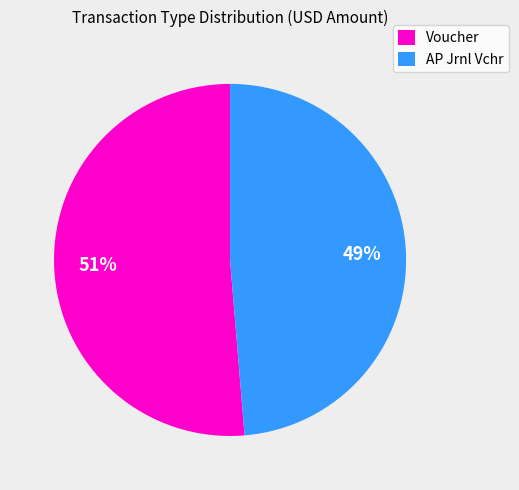

What is the largest slice in the pie chart?

Voucher